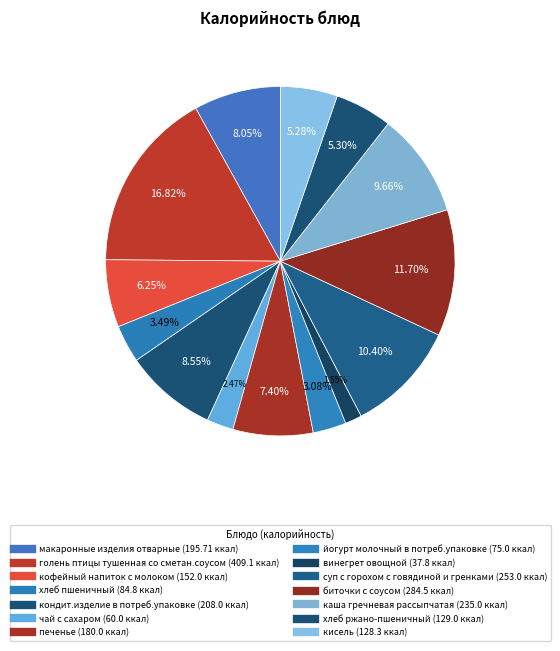

To the nearest percent, what is the combined percentage of чай с сахаром and кисель?

8%